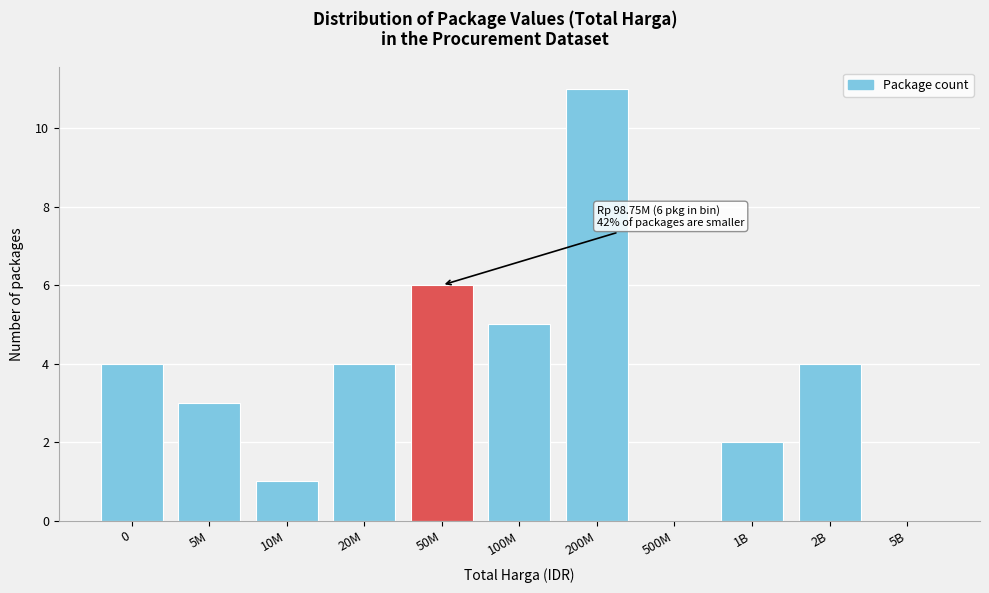

Reading right to left, what are all the values shown in this chart?

5B=0	2B=4	1B=2	500M=0	200M=11	100M=5	50M=6	20M=4	10M=1	5M=3	0=4